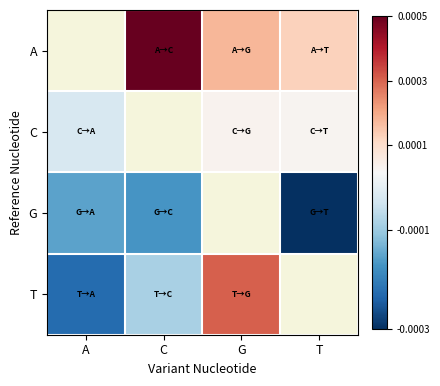

What is the minimum value shown in the chart?

-5520.9